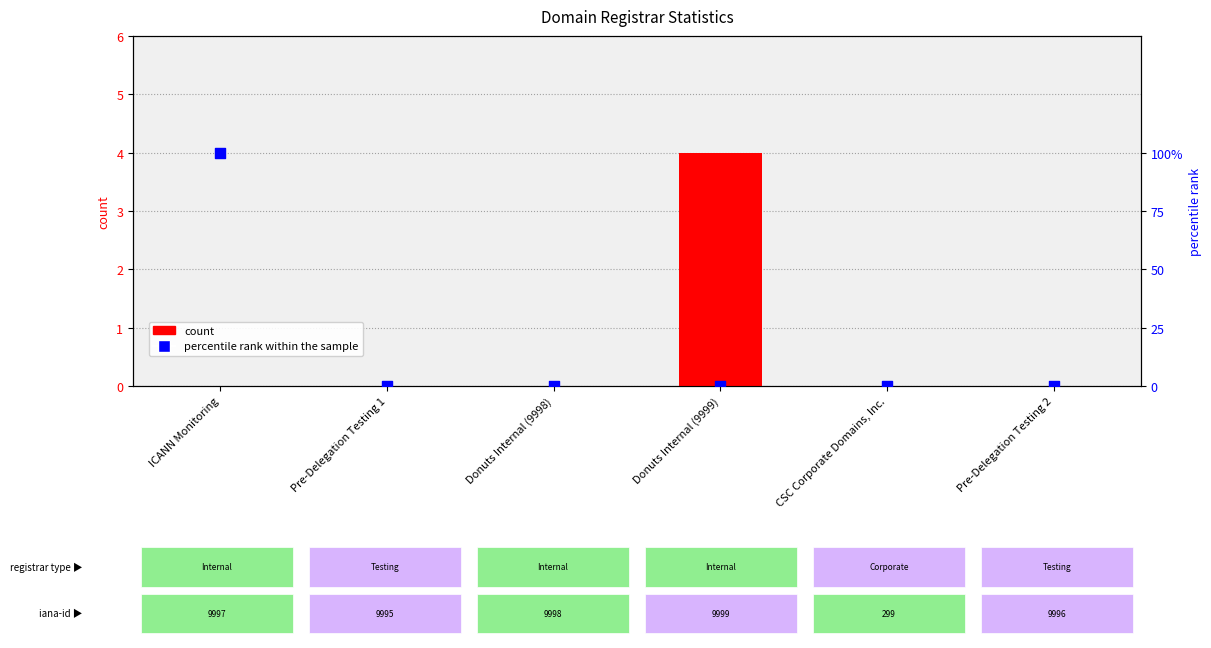

At how many categories does at least one series exceed 3?

1